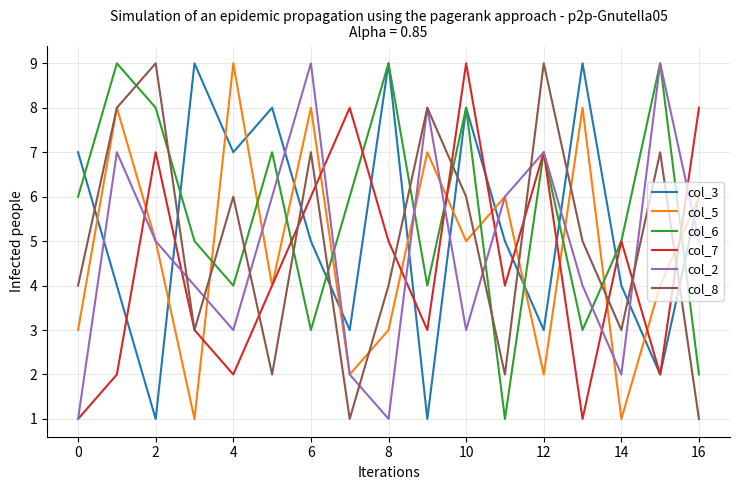

What are all the series names shown in the legend?

col_3, col_5, col_6, col_7, col_2, col_8